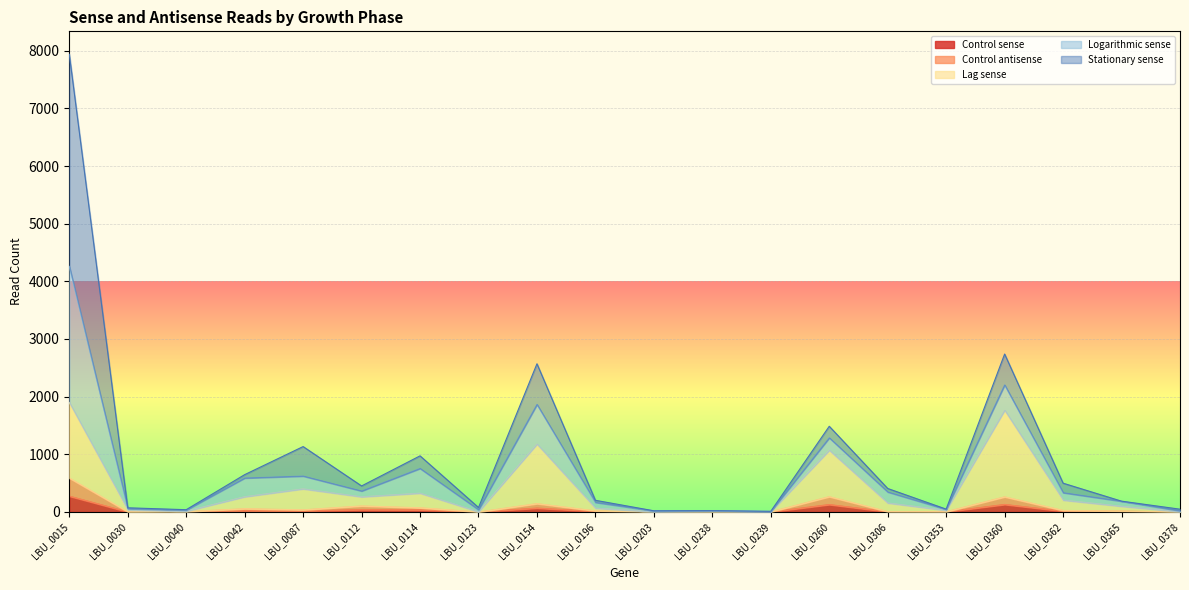

True or false: Control antisense has a value of 470 at LBU_0360.

False